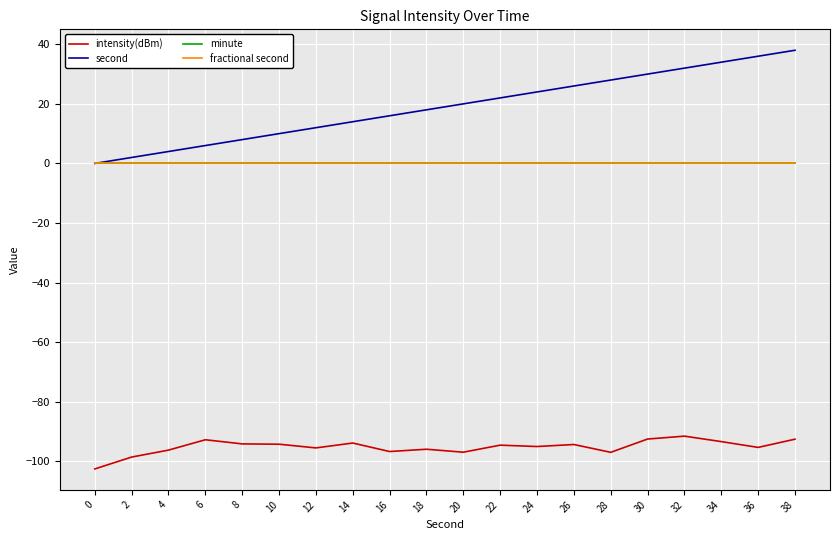

Does the chart have visible grid lines?

Yes